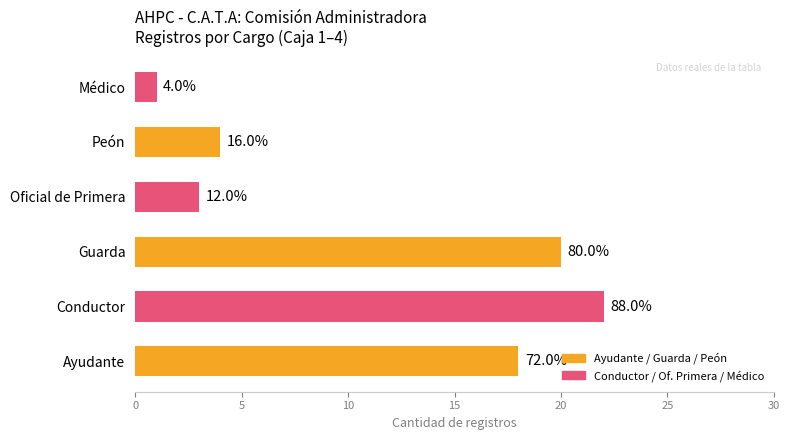

What is the sum of all values?

68